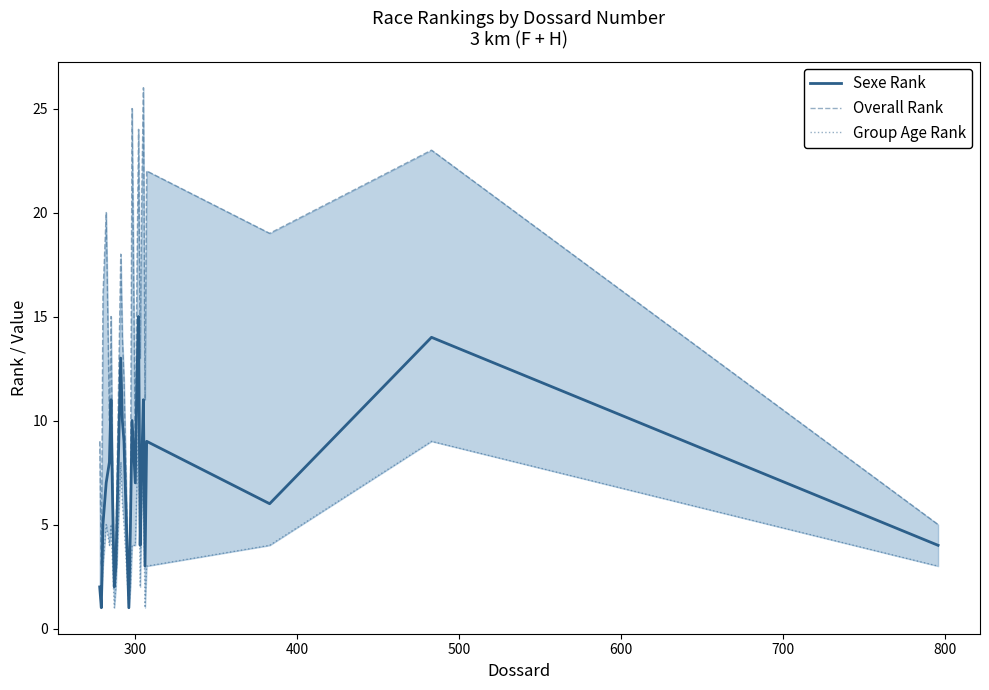

Read the Group Age Rank value at 700.

5